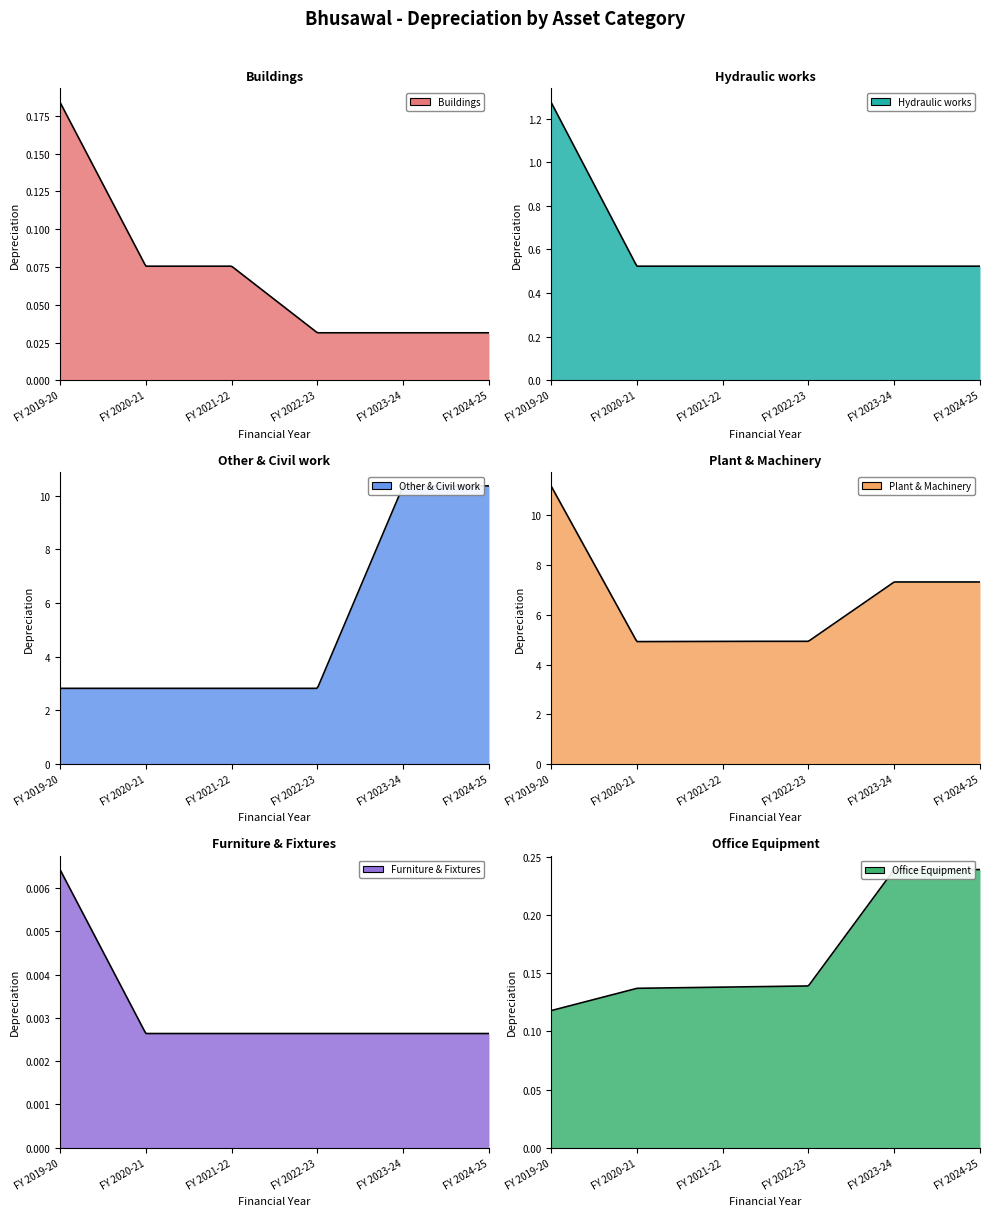

What is the difference between the Office Equipment values at FY 2022-23 and FY 2023-24?

0.1